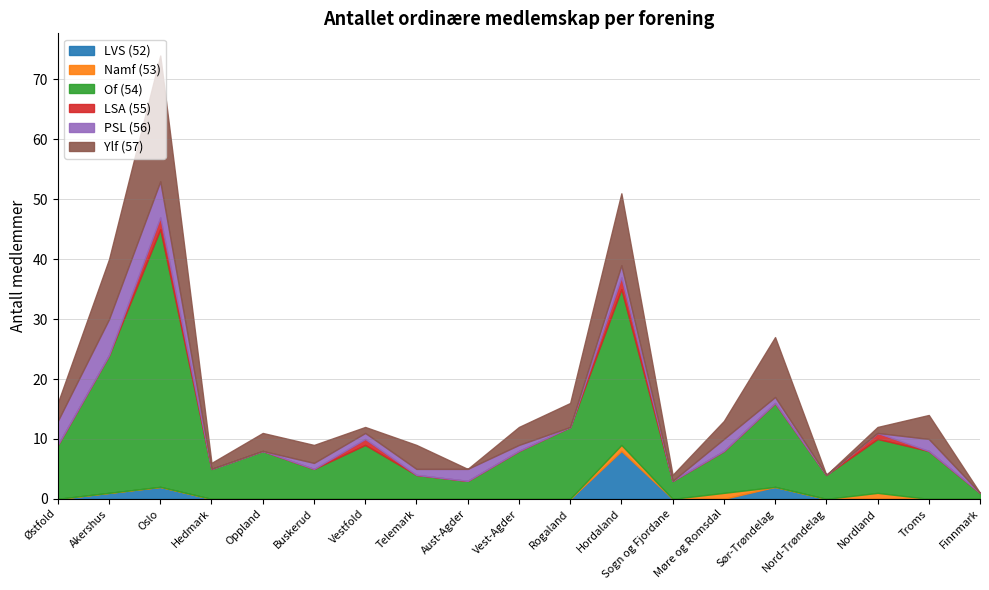

Reading left to right, list all the values displayed in this chart.

LVS (52): 0	1	2	0	0	0	0	0	0	0	0	8	0	0	2	0	0	0	0
Namf (53): 0	0	0	0	0	0	0	0	0	0	0	1	0	1	0	0	1	0	0
Of (54): 9	23	43	5	8	5	9	4	3	8	12	26	3	7	14	4	9	8	1
LSA (55): 0	0	2	0	0	0	1	0	0	0	0	2	0	0	0	0	1	0	0
PSL (56): 4	6	6	0	0	1	1	1	2	1	0	2	0	2	1	0	0	2	0
Ylf (57): 3	10	21	1	3	3	1	4	0	3	4	12	1	3	10	0	1	4	0